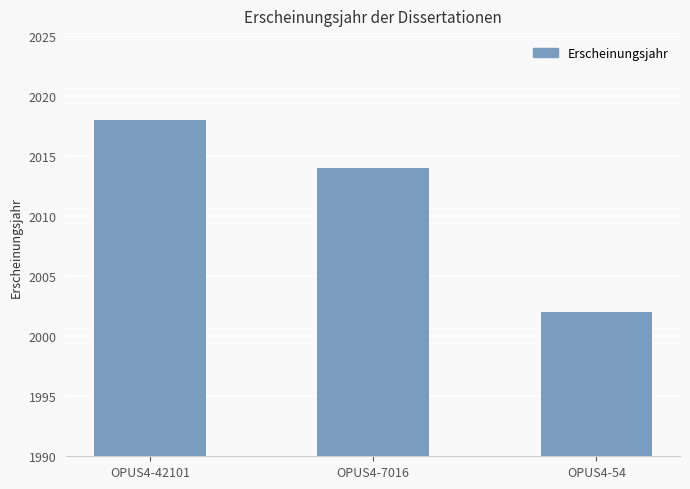

What is the sum of the values at OPUS4-7016 and OPUS4-54?

4016